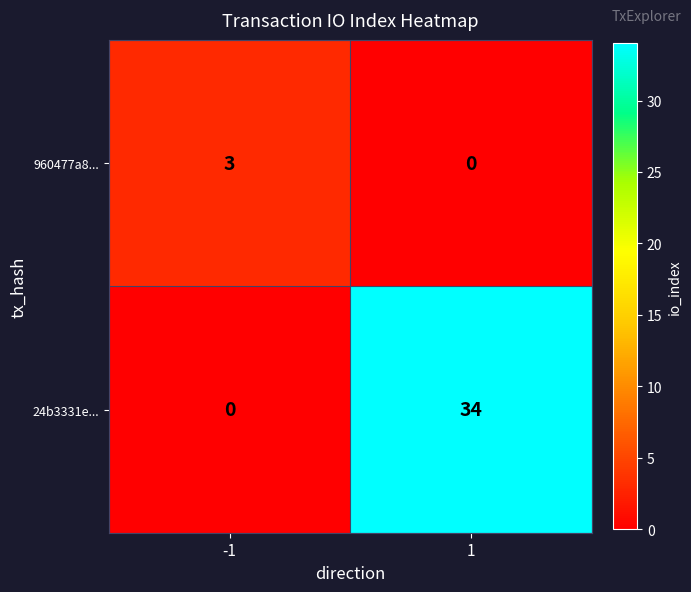

Is the value of 960477a8... at -1 greater than the value of 24b3331e... at 1?

No